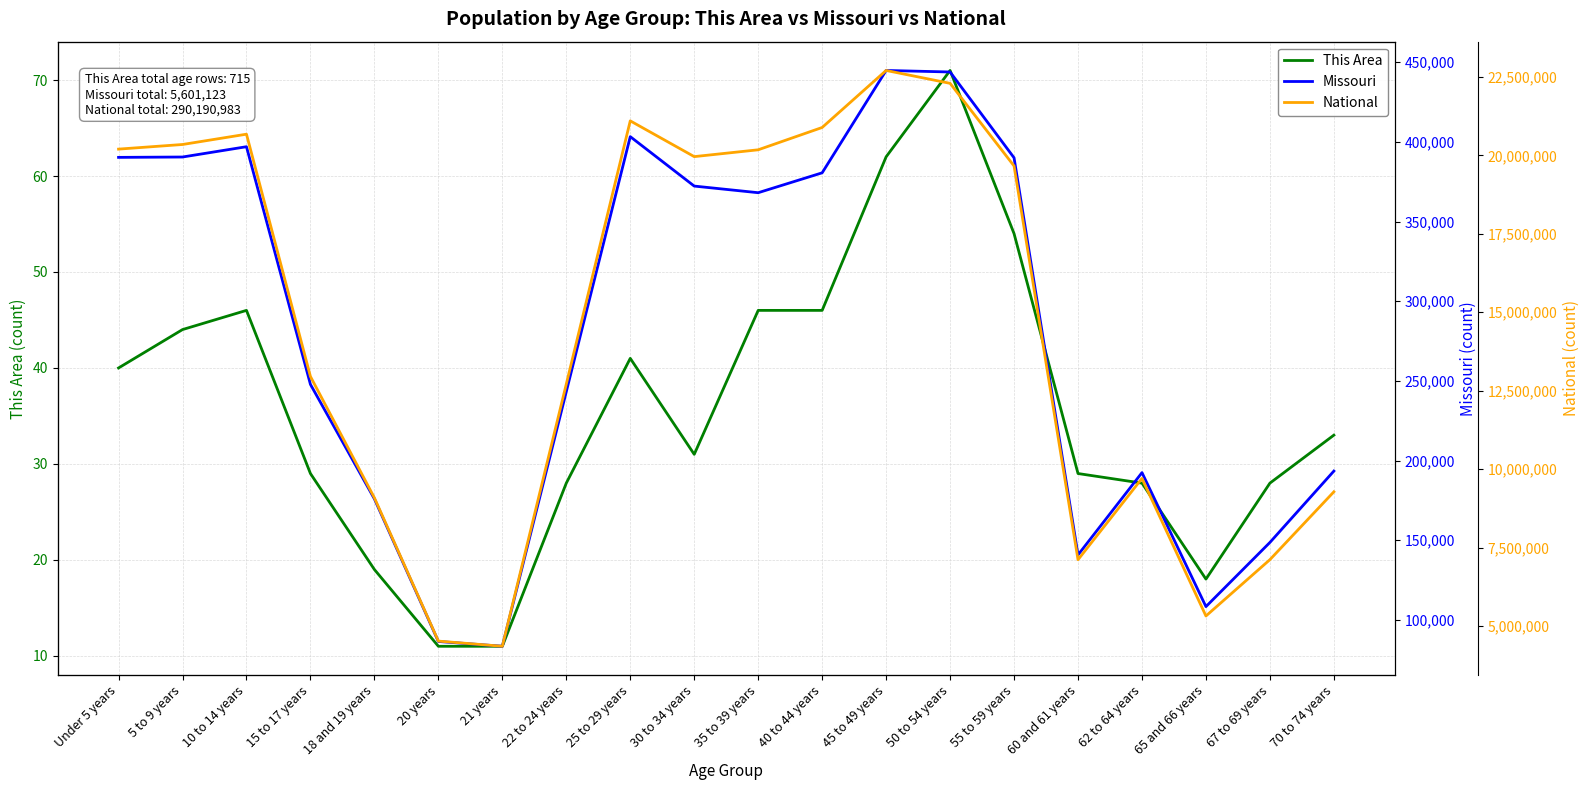

Where does the This Area series first go above 33?

Under 5 years